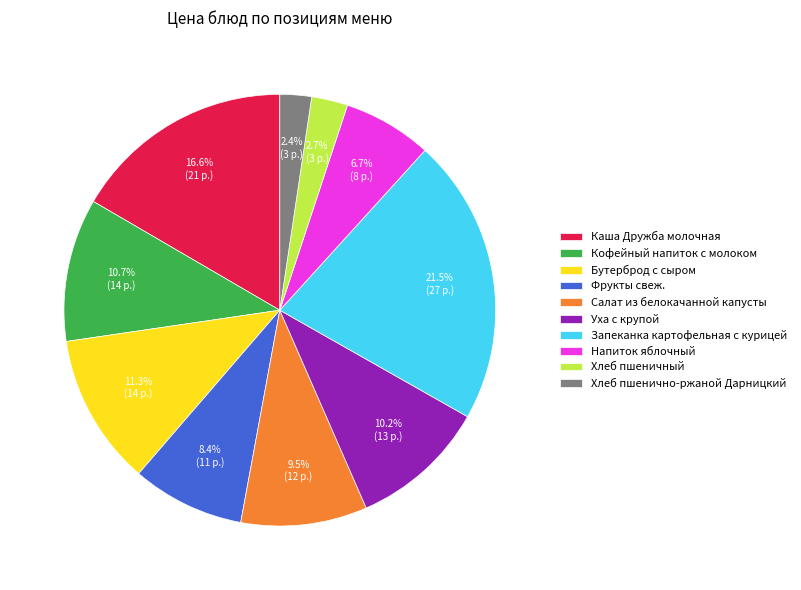

True or false: Напиток яблочный accounts for 1% of the total.

False